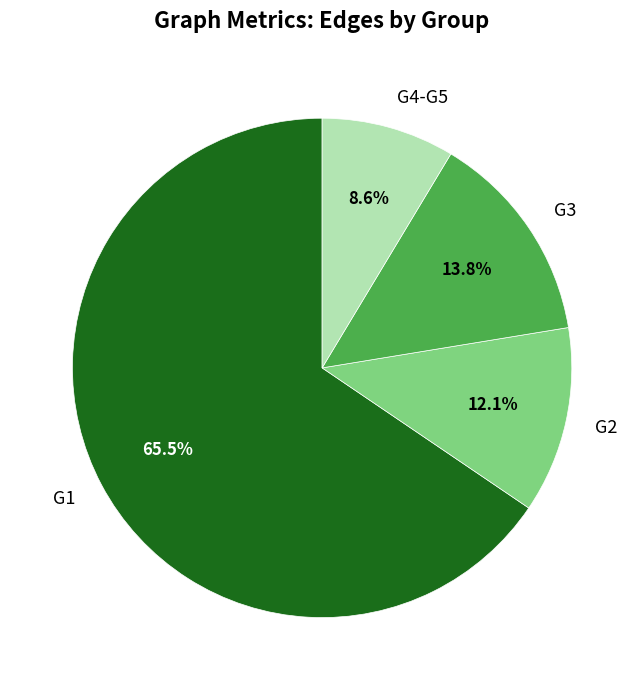

True or false: G3 accounts for 21% of the total.

False